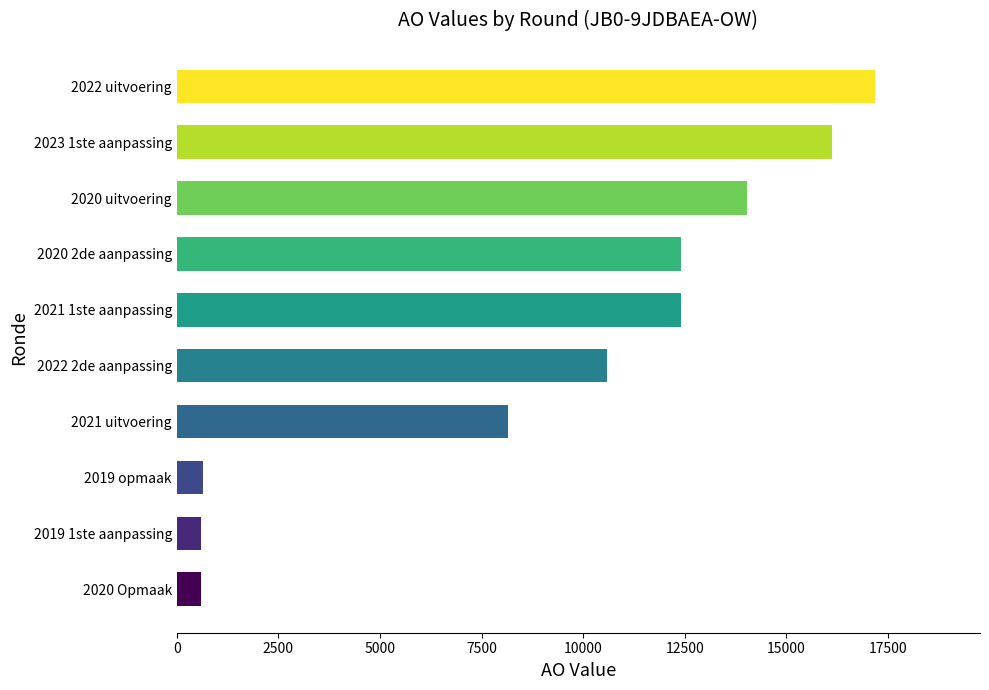

The value at 2021 1ste aanpassing is 4144. True or false?

False